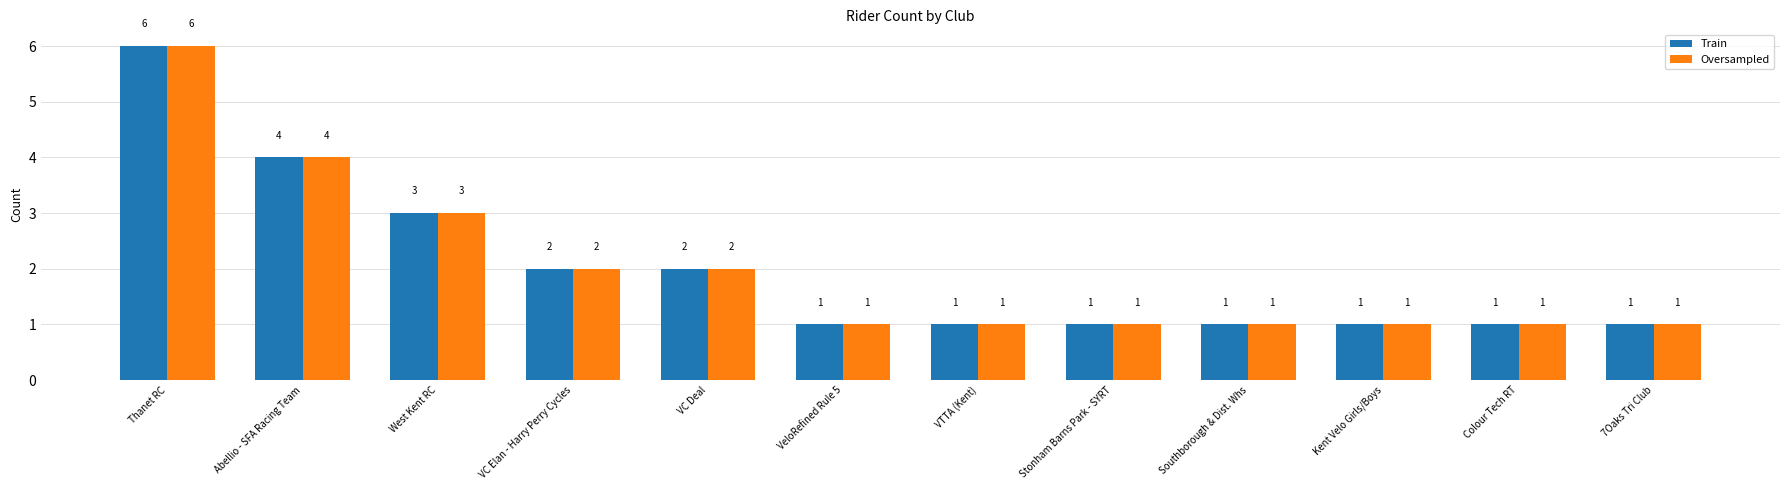

Count the Oversampled values in the range 1 to 3.

10